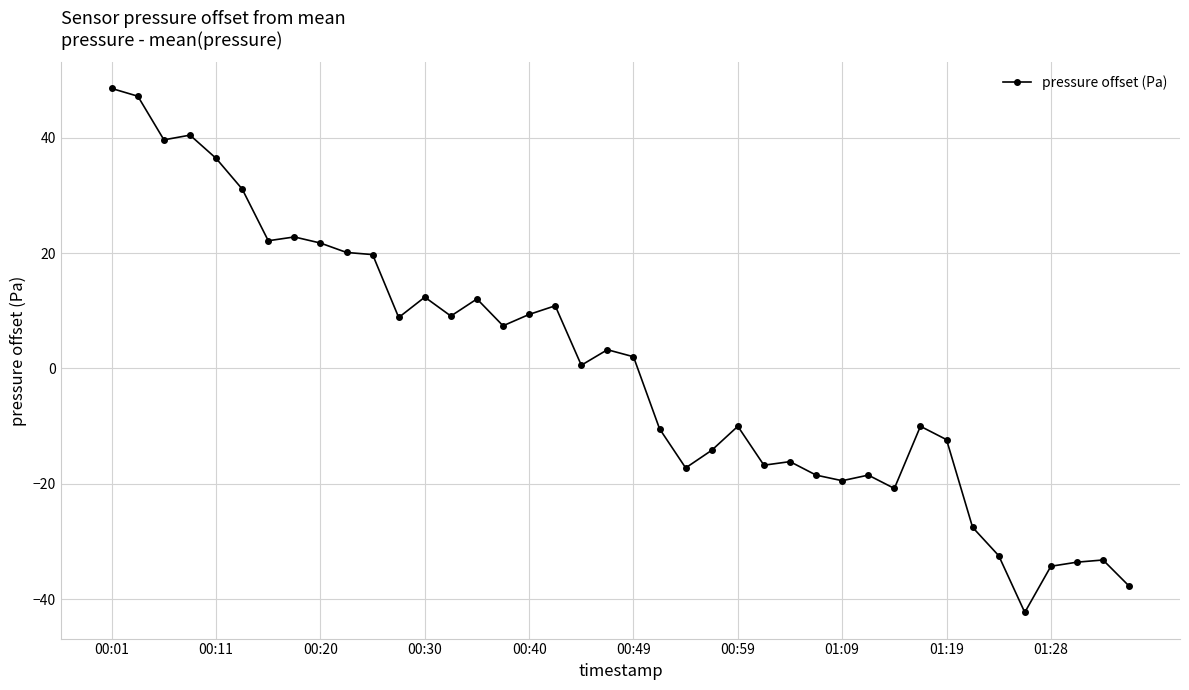

What is the greatest value displayed?

48.6